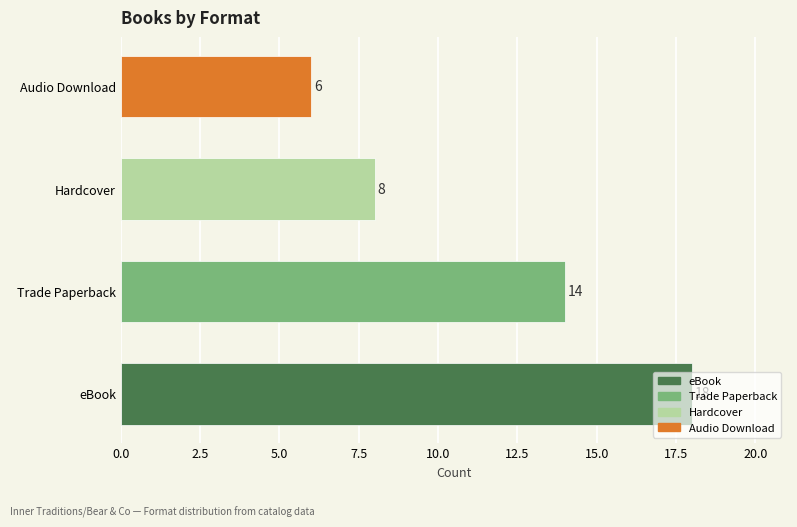

Rank the categories by value from lowest to highest.

Audio Download, Hardcover, Trade Paperback, eBook